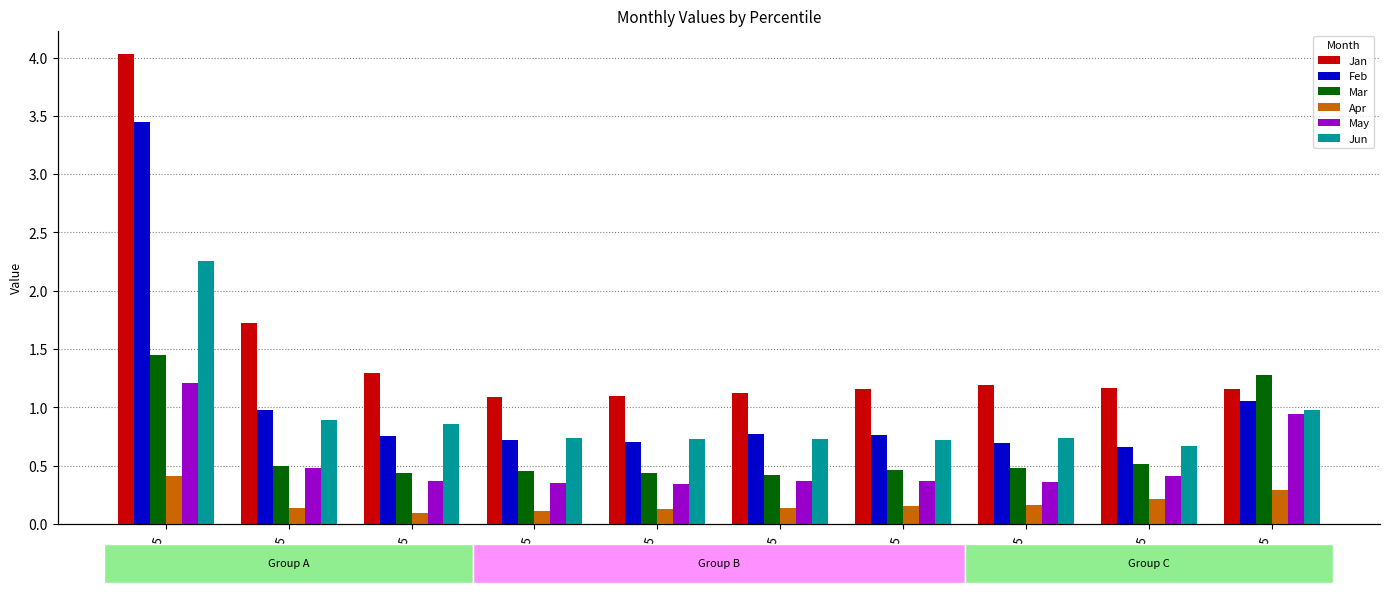

What value does the May series have at pct25?

0.4